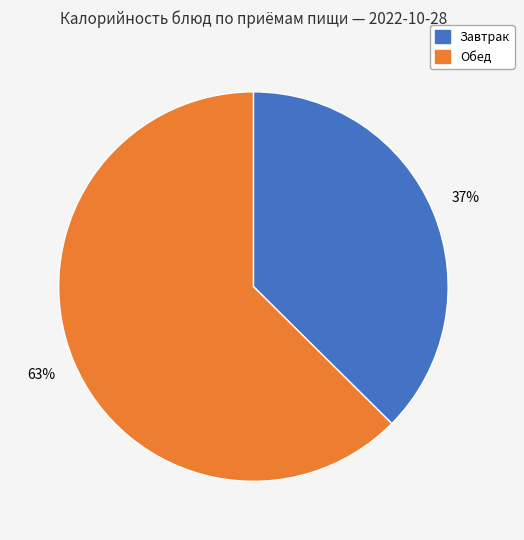

To the nearest percent, what is the combined percentage of Обед and Завтрак?

100%